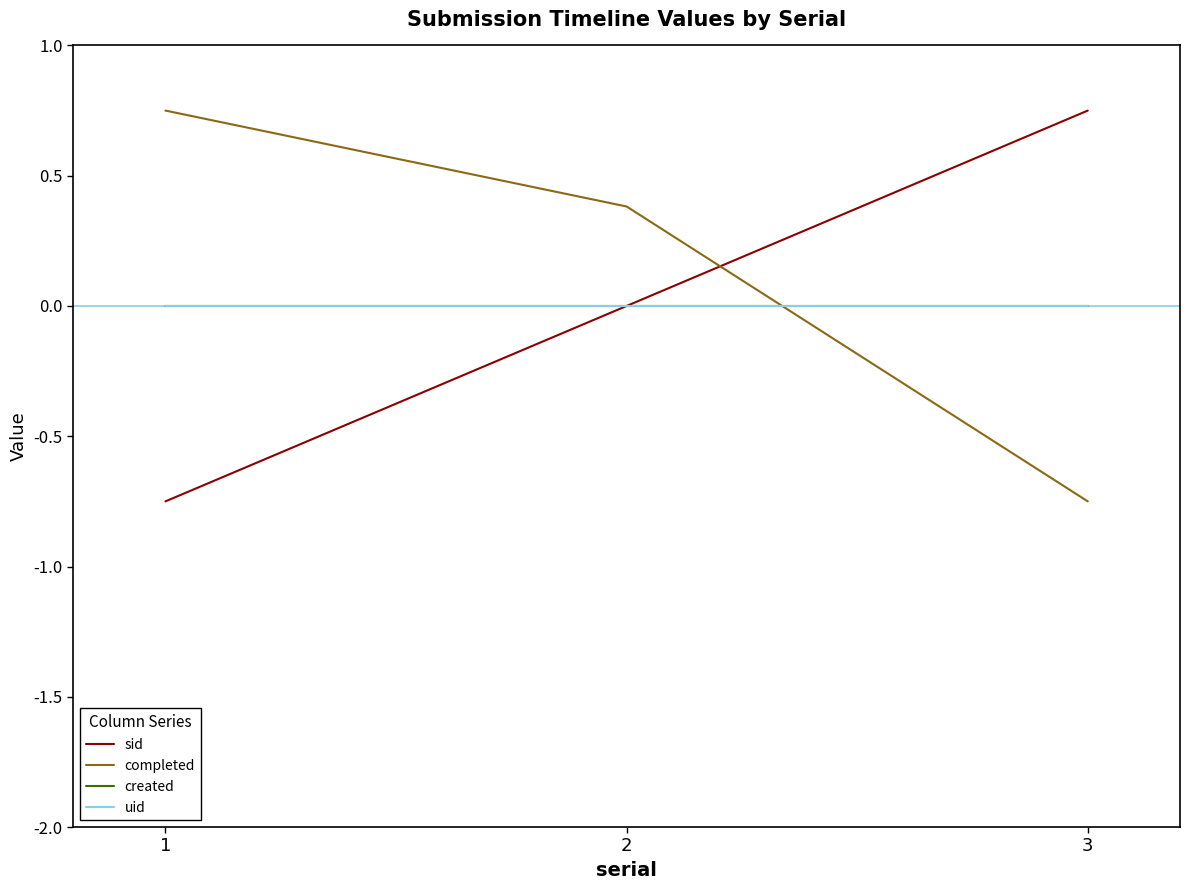

Which category has the highest value in the uid series?

1